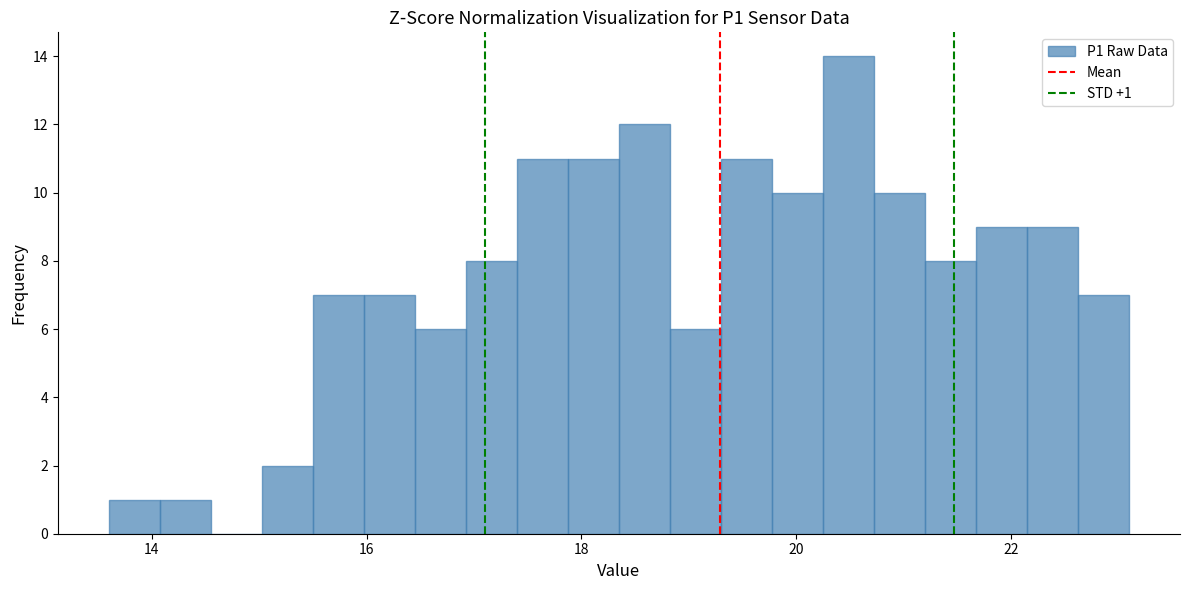

Around what value on the x-axis is the tallest bar? Give the approximate position of its centre, as read against the axis.

20.4